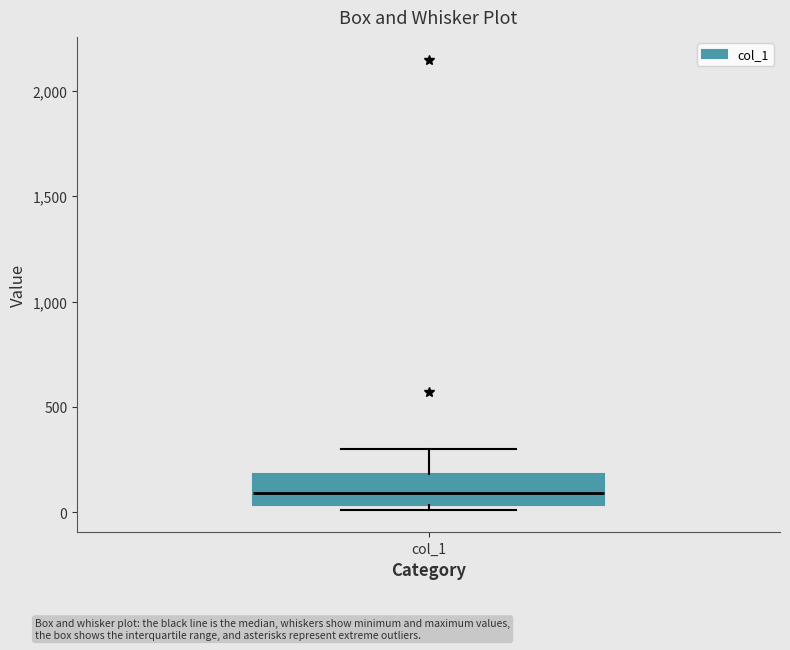

Read this box plot against the y-axis: the position of the median line, the range covered by the box, and the ends of both whiskers. The values are not printed on the chart, so give them approximately, as read against the axis.

median 100, box 50 to 200, whiskers 0 to 300